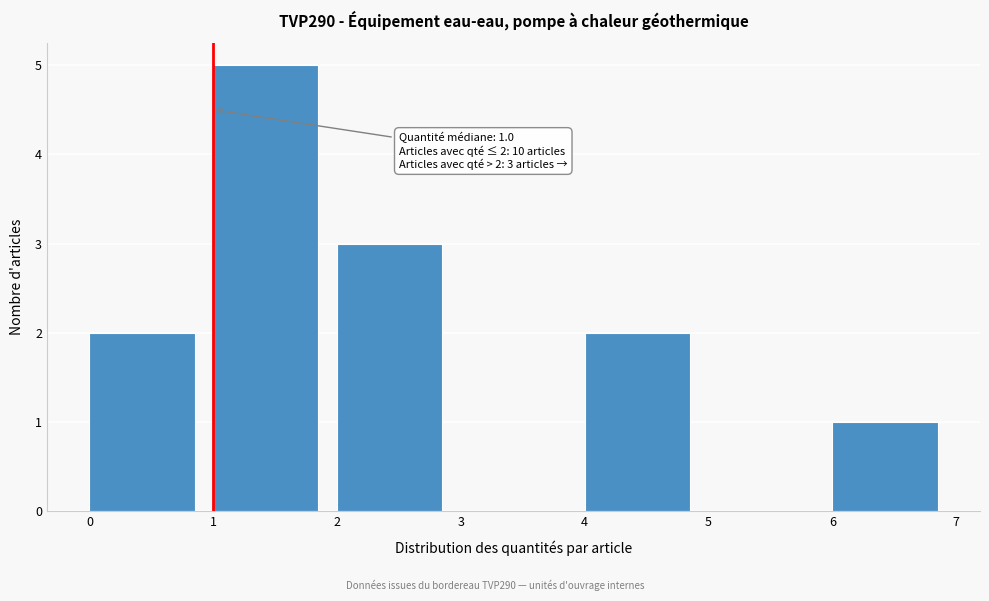

Which range on the x-axis has the tallest bar?

1 to 2